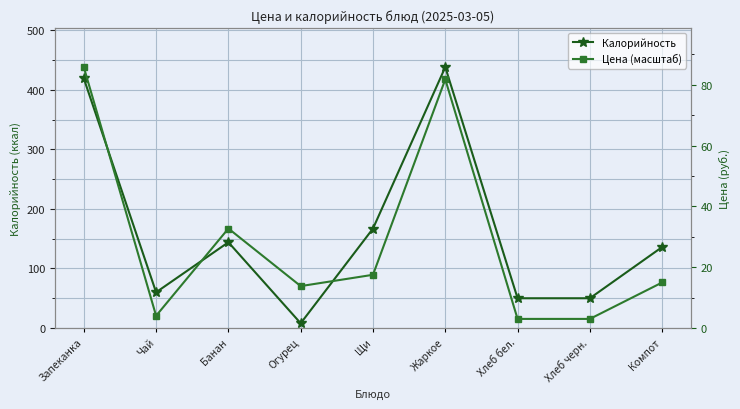

At which category does Калорийность reach its first local valley?

Чай